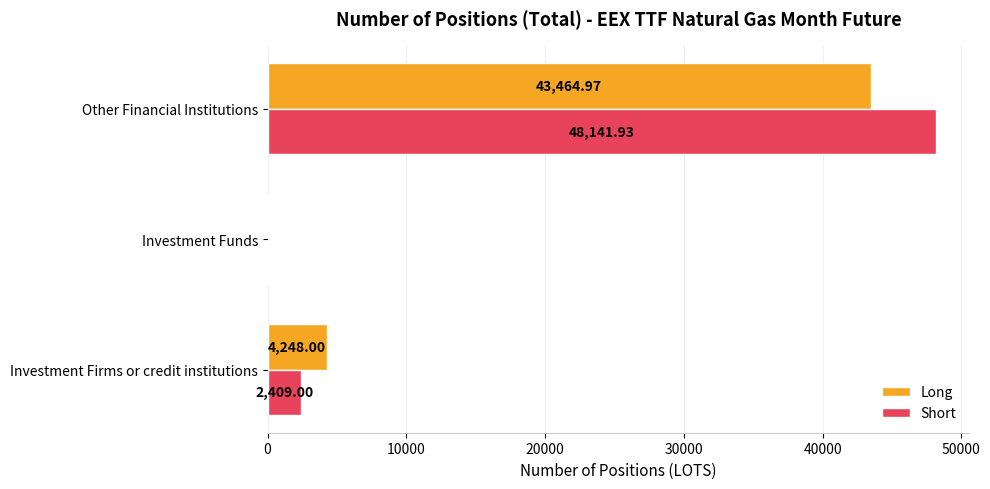

What is the average value of the Long series?

15904.3